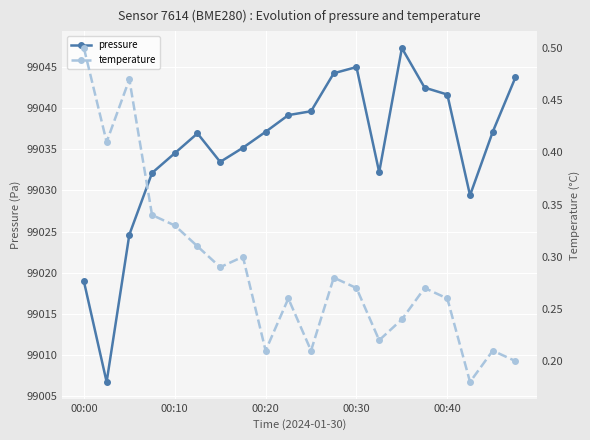

Does the chart display data point markers on the line(s)?

Yes